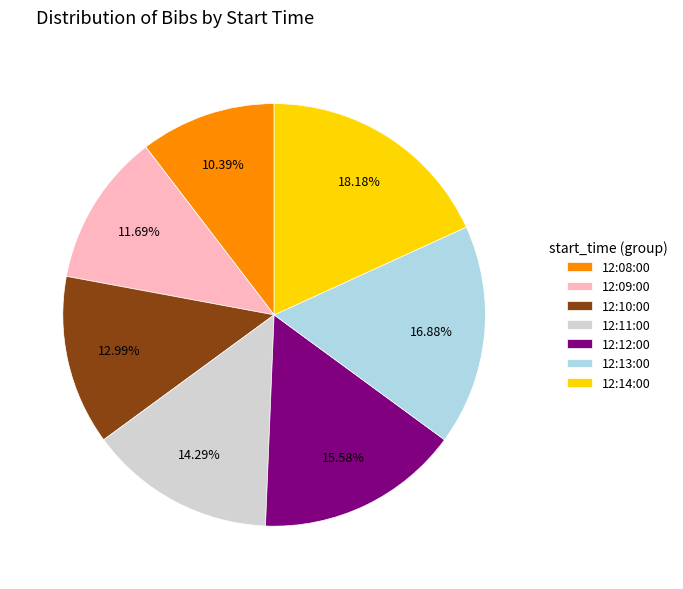

To the nearest percent, what is the average slice percentage?

14%